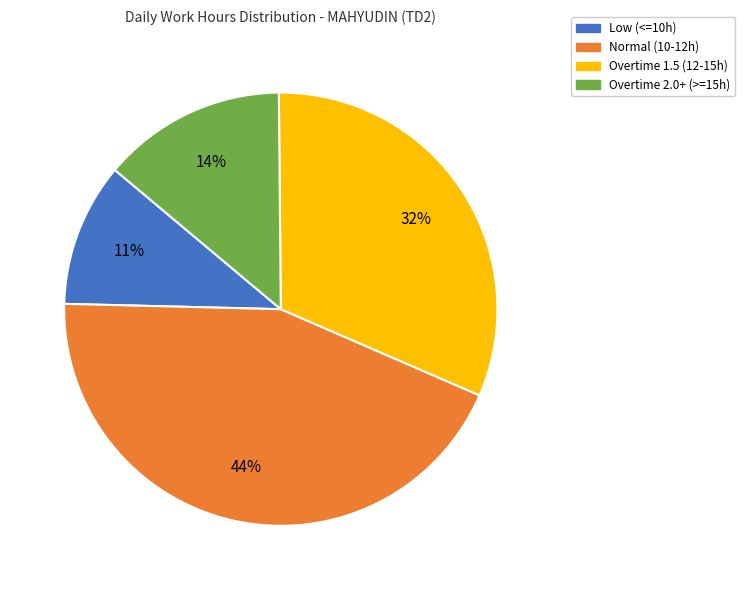

To the nearest percent, what is the difference between the largest and smallest slice percentages?

33%